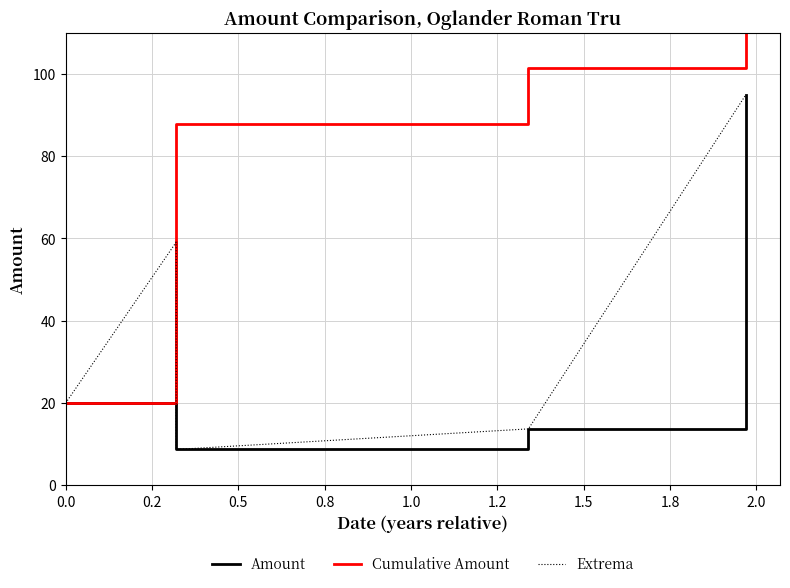

What are all the series names shown in the legend?

Amount, Cumulative Amount, Extrema